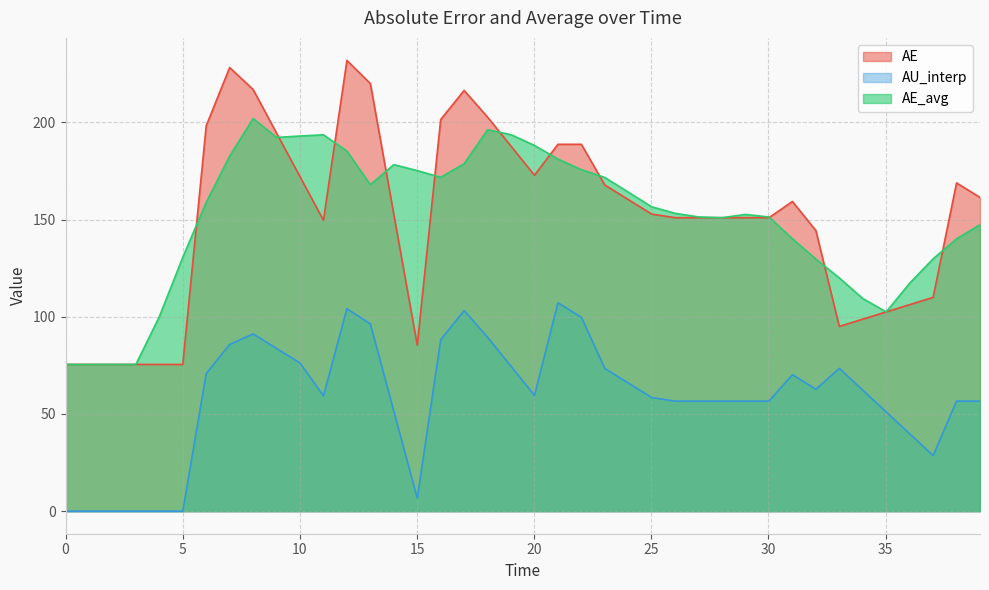

The AE series shows 216.9 at 8.005559416261292. True or false?

True